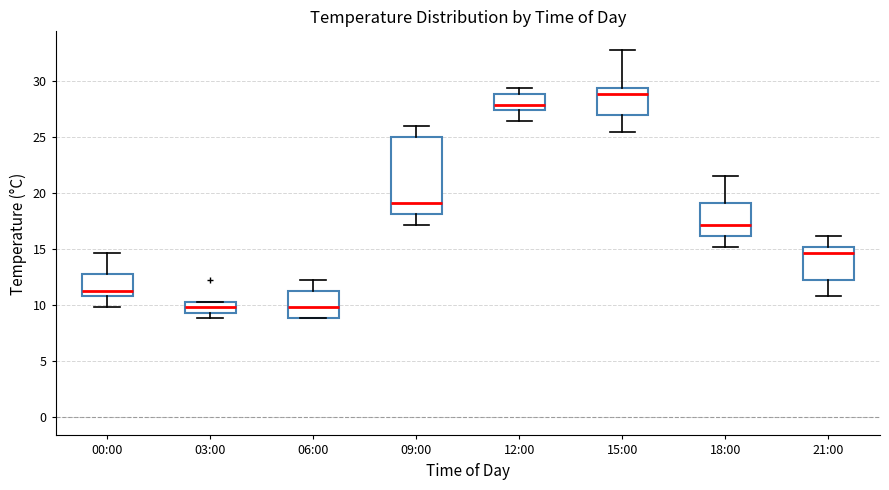

Reading left to right, read every box against the y-axis: the position of its median line, the range the box covers, and the ends of its whiskers. The values are not printed on the chart, so give them approximately, as read against the axis.

00:00: median 11.5, box 11.0 to 12.5, whiskers 10.0 to 14.5
03:00: median 10.0, box 9.5 to 10.5, whiskers 9.0 to 10.5
06:00: median 10.0, box 9.0 to 11.5, whiskers 9.0 to 12.5
09:00: median 19.0, box 18.0 to 25.0, whiskers 17.0 to 26.0
12:00: median 28.0, box 27.5 to 29.0, whiskers 26.5 to 29.5
15:00: median 29.0, box 27.0 to 29.5, whiskers 25.5 to 33.0
18:00: median 17.0, box 16.0 to 19.0, whiskers 15.0 to 21.5
21:00: median 14.5, box 12.5 to 15.0, whiskers 11.0 to 16.0